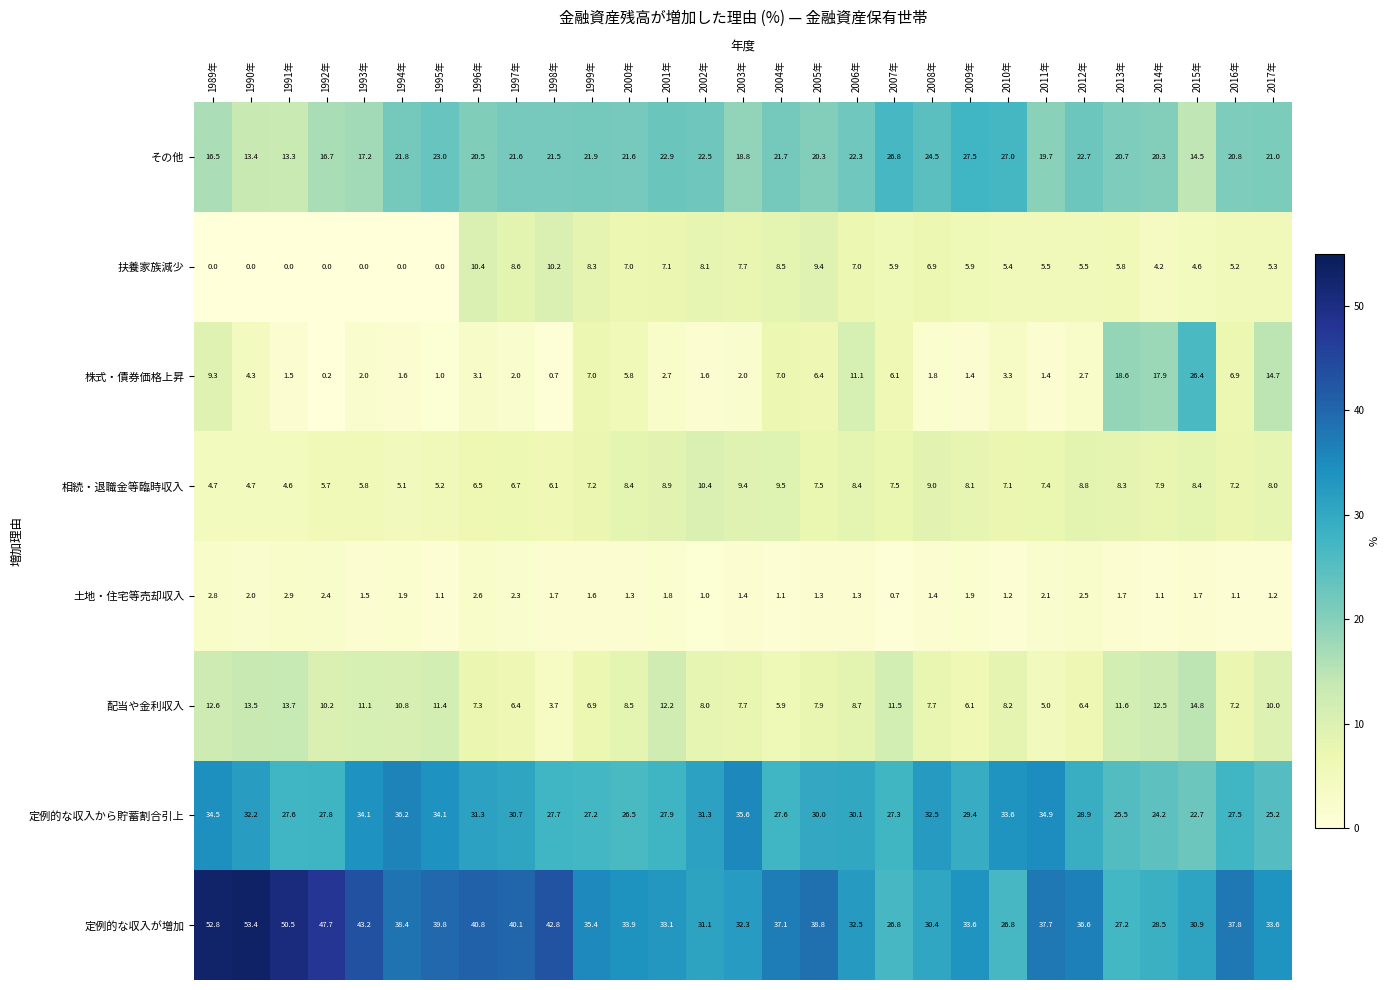

Between 1991年 and 2011年, which series saw the biggest shift?

定例的な収入が増加